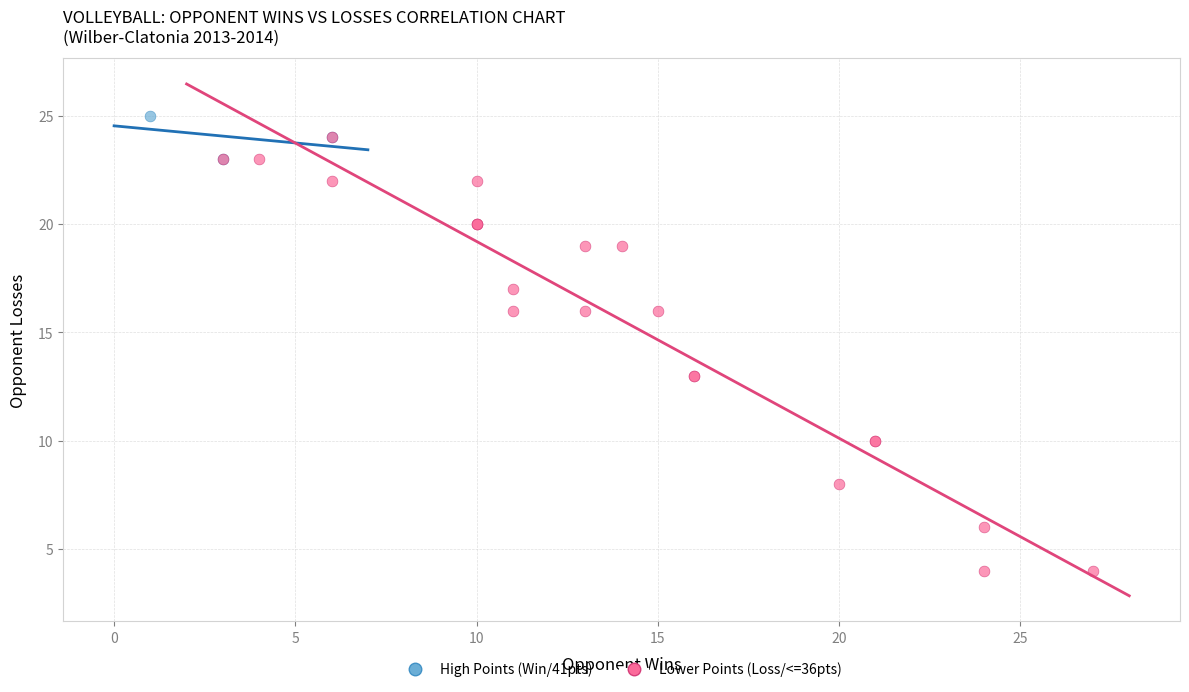

Which series has the largest Y range (max minus min)?

Lower Points (Loss/<=36pts)